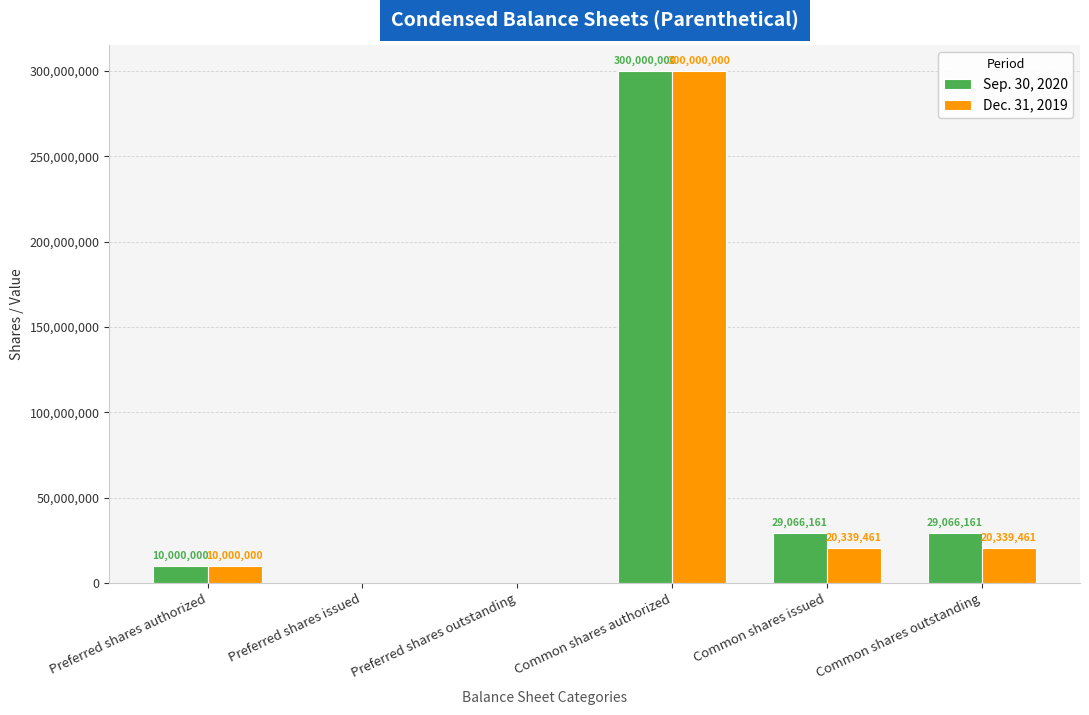

Is it true that Sep. 30, 2020 equals -110037041 at Preferred shares outstanding?

False